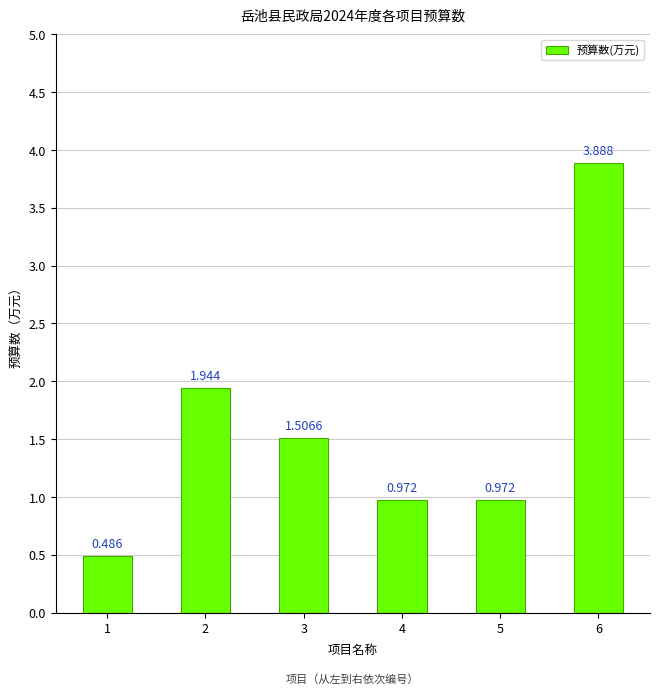

What is the average value?

1.6